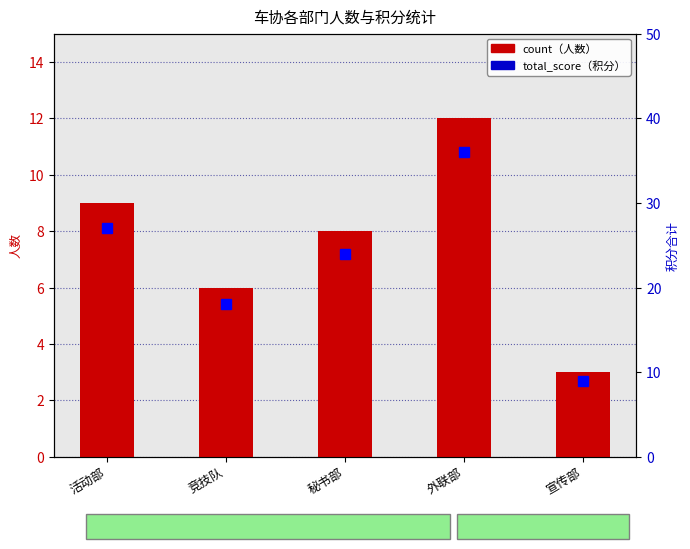

Which series has the widest spread of values?

total_score (积分合计)